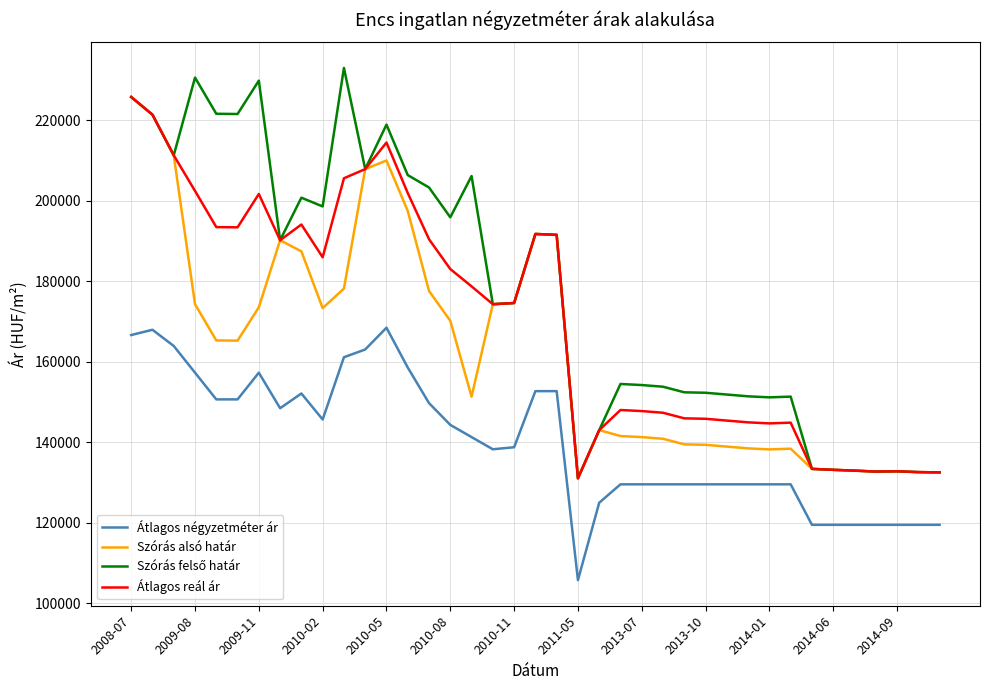

What is the highest value of the Szórás alsó határ series?

225812